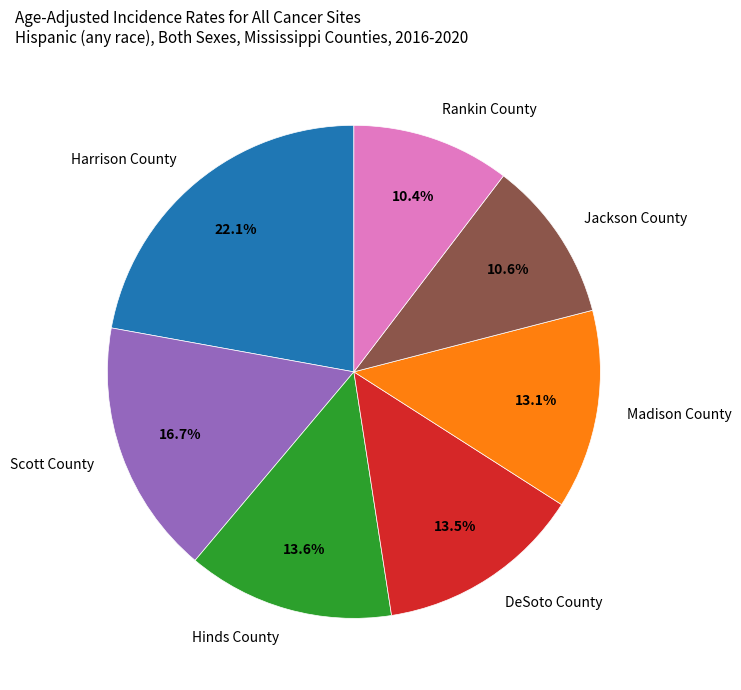

Approximately how many times larger is the value at DeSoto County compared to Harrison County?

0.6